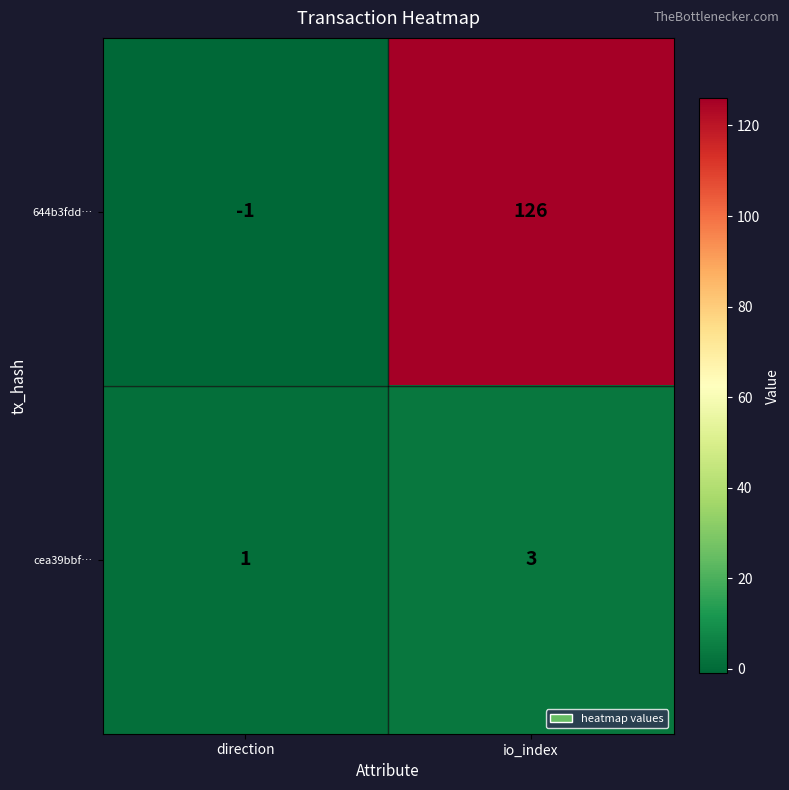

Count the number of data series in this chart.

2